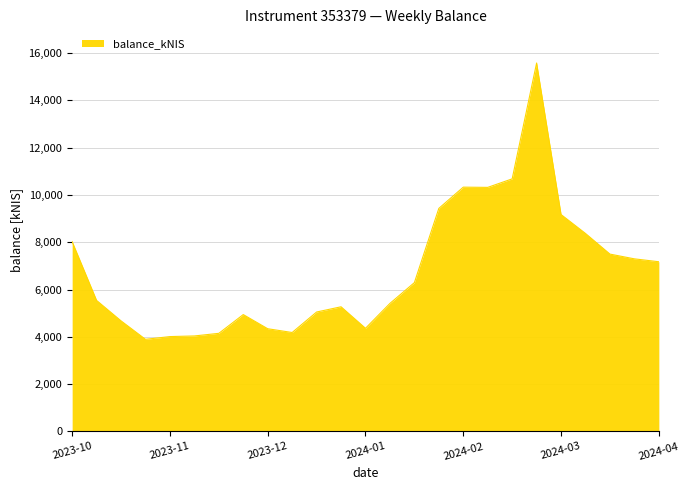

What is the minimum value shown in the chart?

3894.1